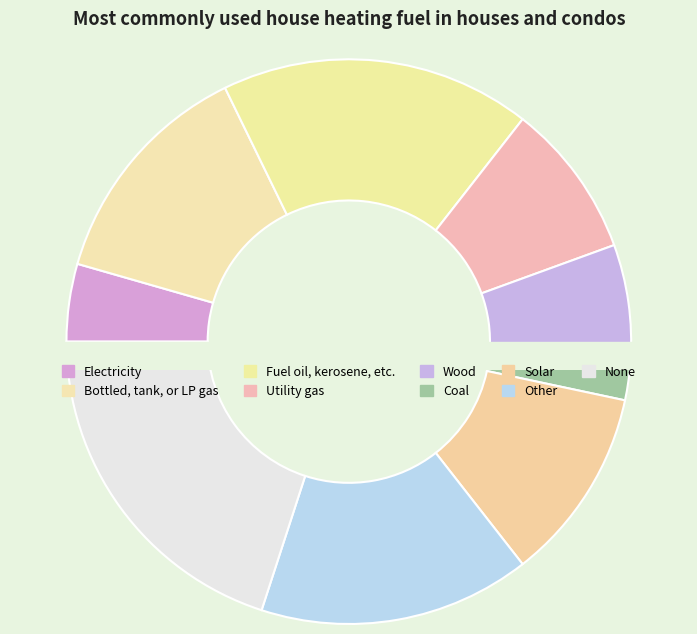

True or false: 8 accounts for 18% of the total.

True